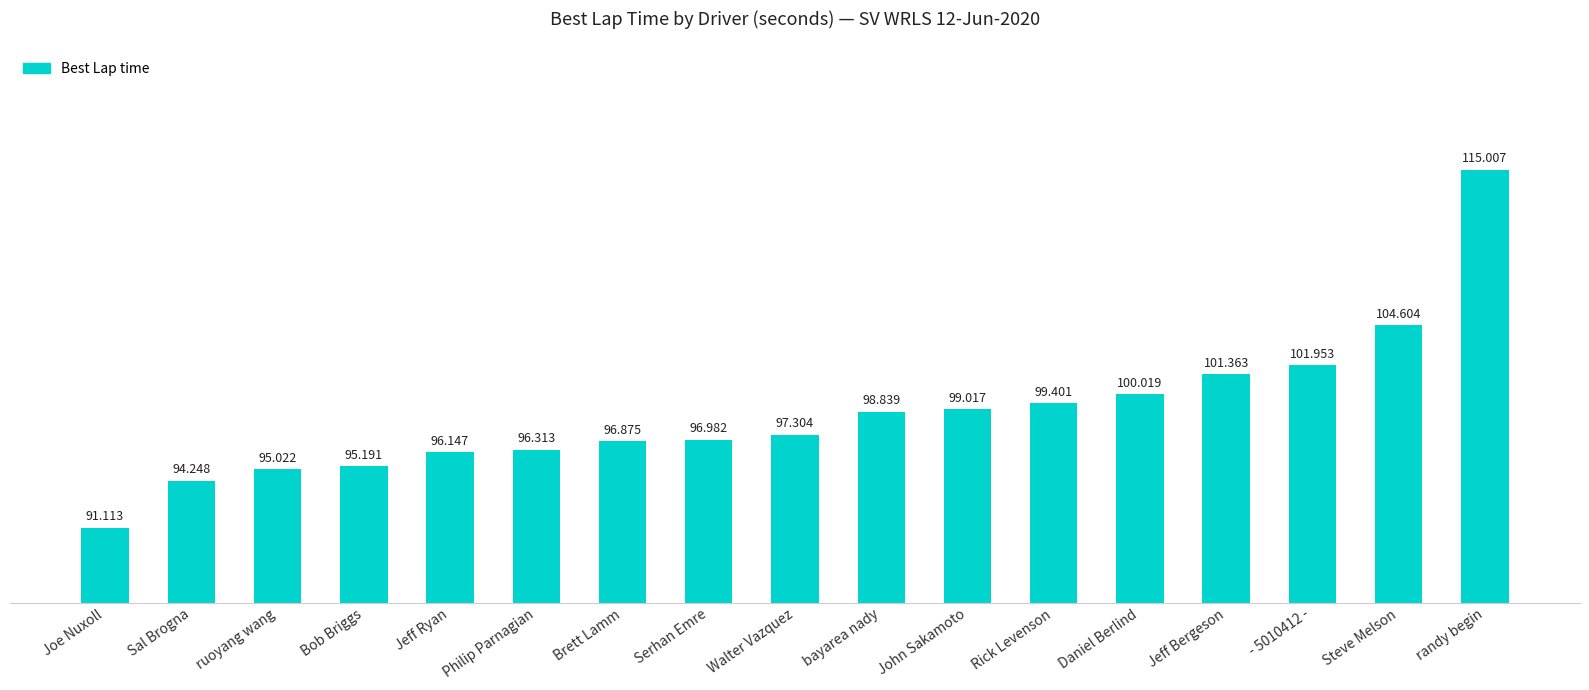

What value does the data have at Sal Brogna?

94.2